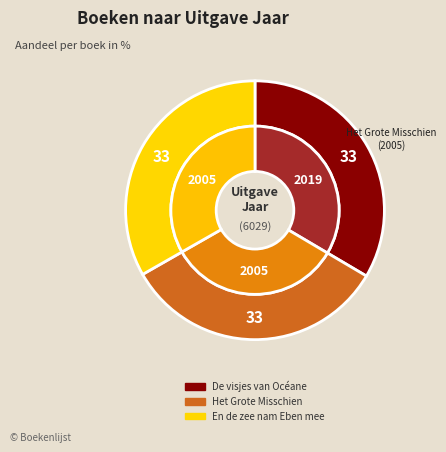

What is the total percentage of De visjes van Océane and Het Grote Misschien?

66.7%